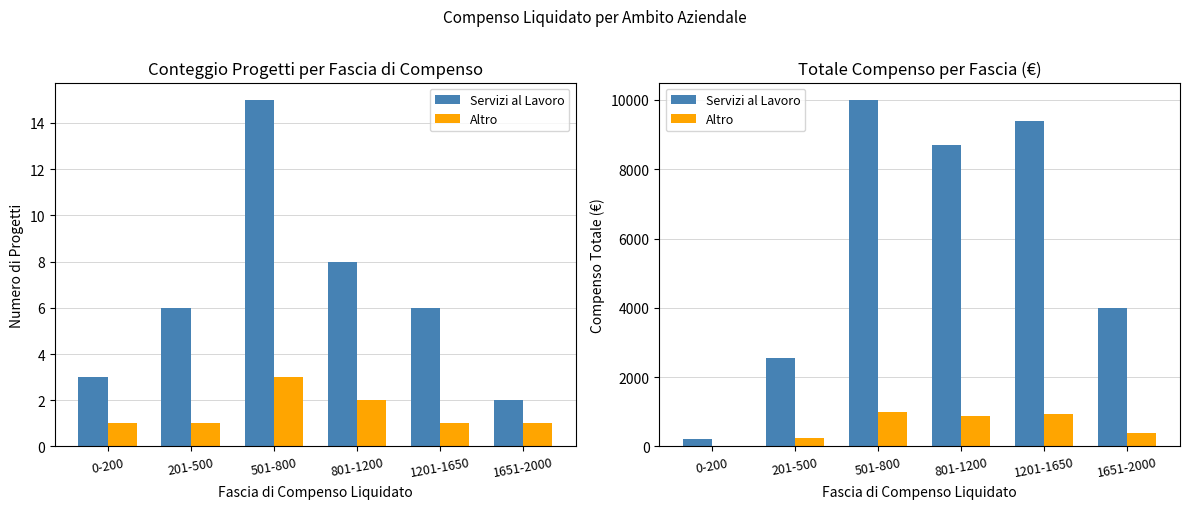

At which label does Altro reach its peak?

501-800